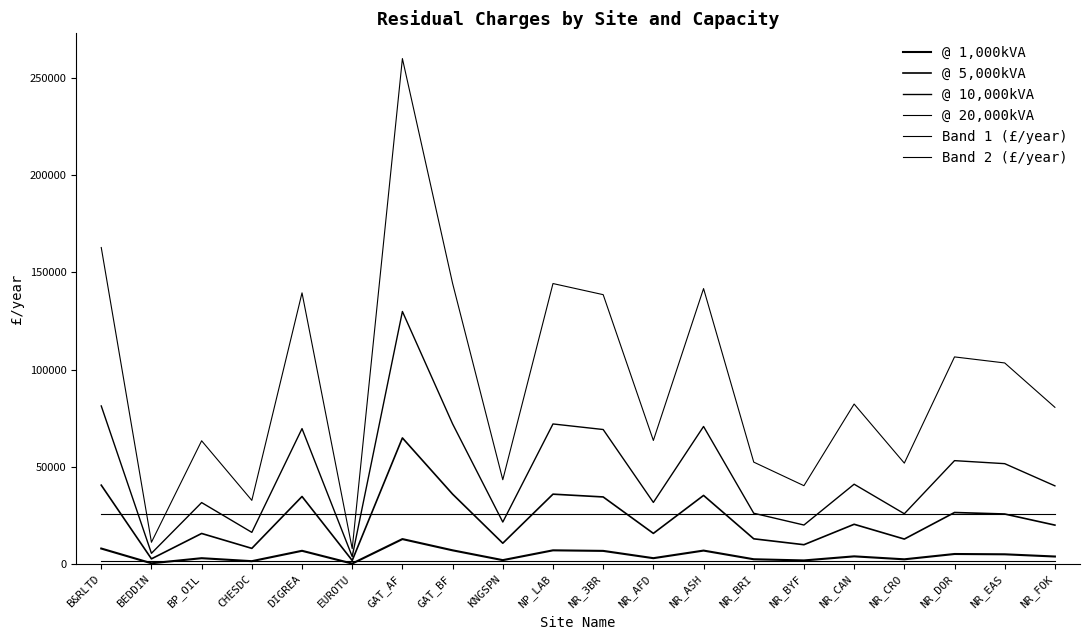

What is the label of the 10th point from the right?

NR_3BR